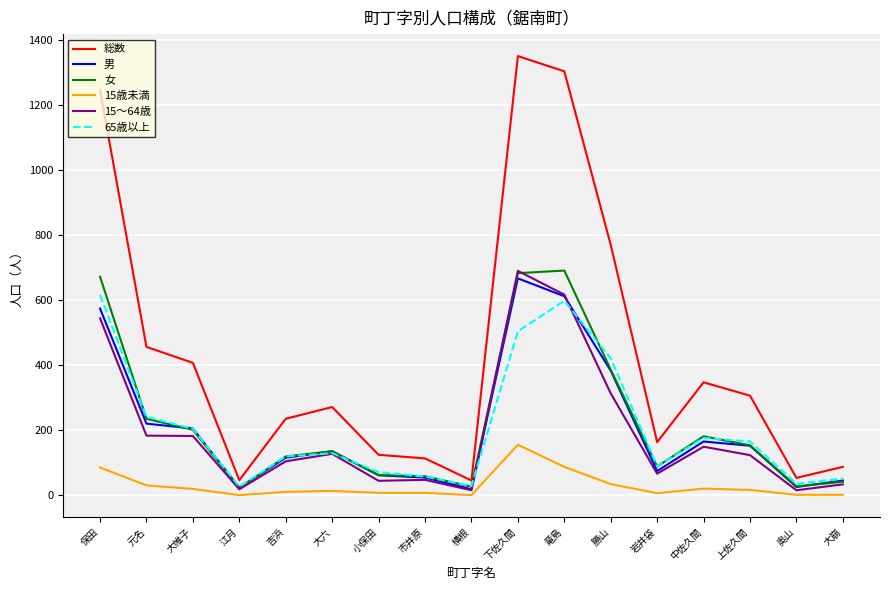

Which series has the largest total across all categories?

総数